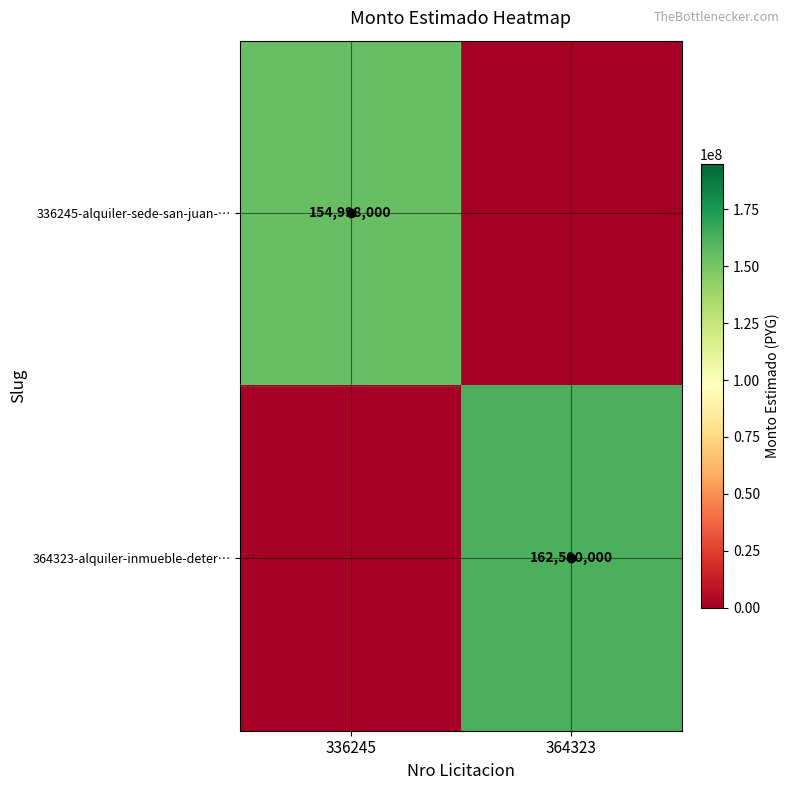

Which series changed the most between 336245 and 364323?

364323-alquiler-inmueble-deter…